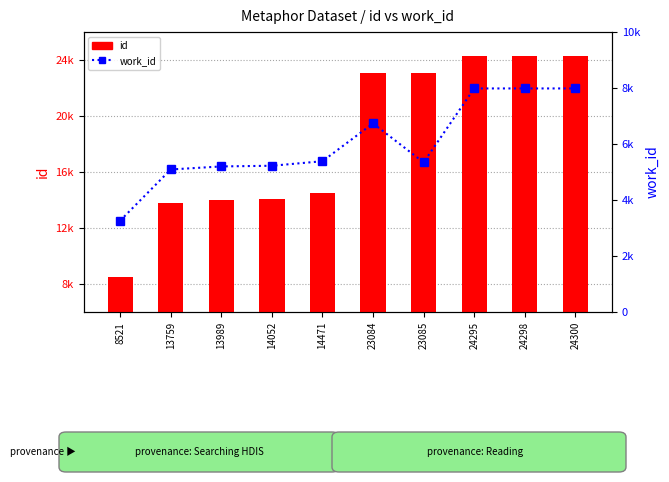

What is the difference between the maximum and second lowest values in the id series?

10541